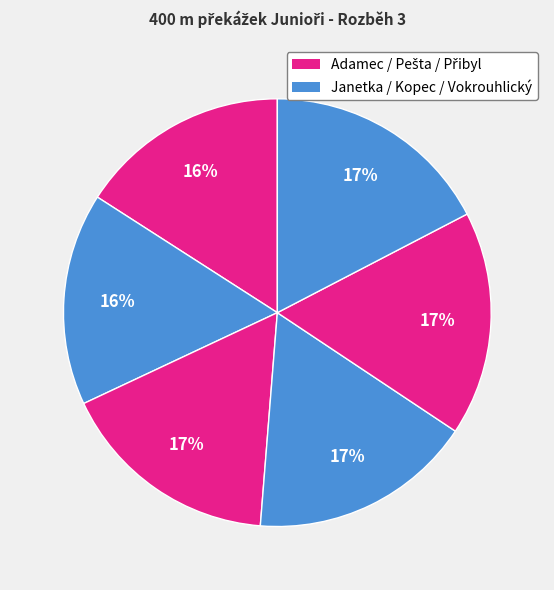

How many segments does this pie chart have?

6